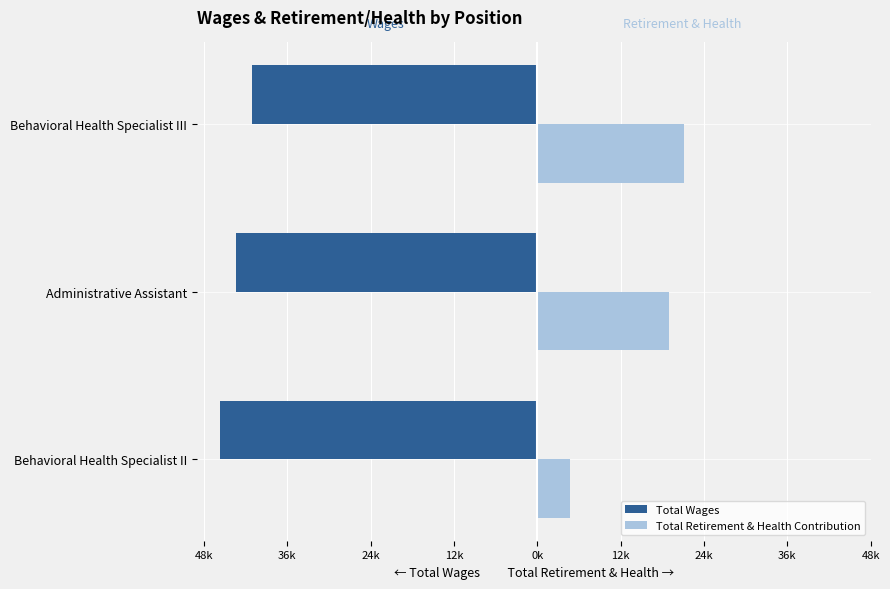

What are all the series names shown in the legend?

Total Wages, Total Retirement & Health Contribution